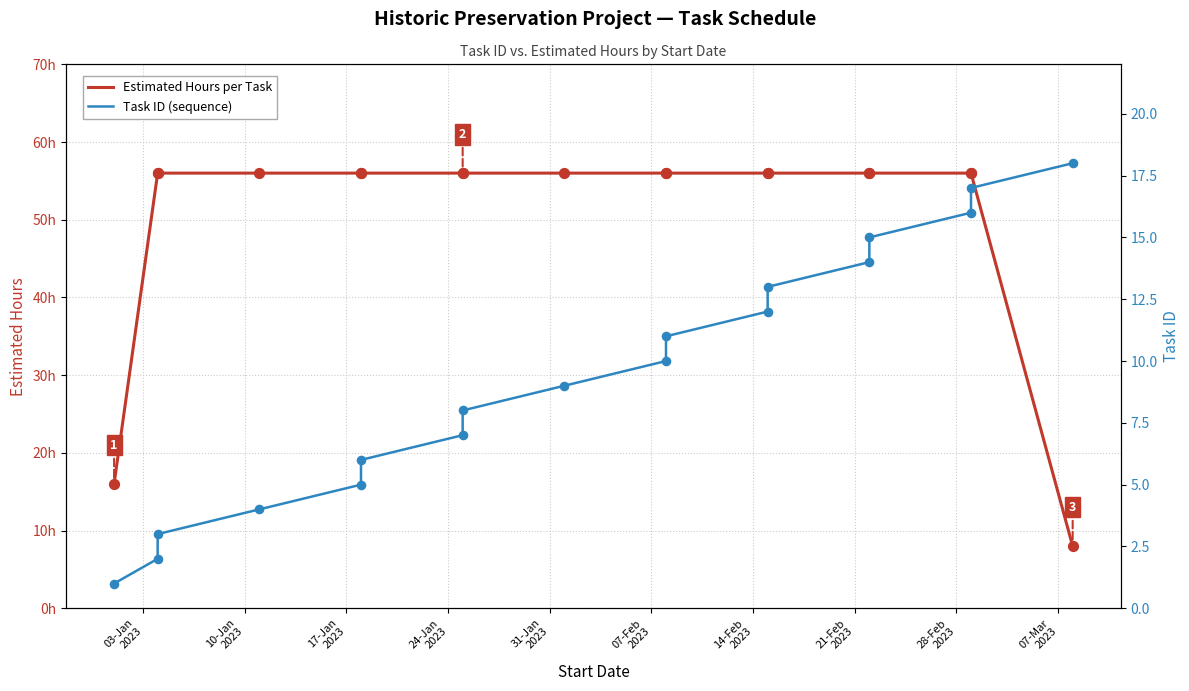

Which series has the widest spread of Y values?

Estimated Hours per Task